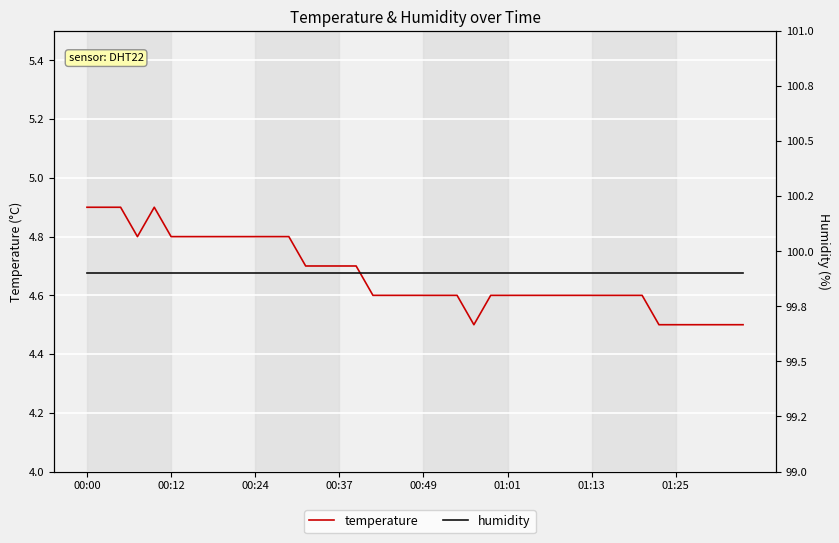

Reading left to right, list all the values displayed in this chart.

temperature: 4.9	4.9	4.9	4.8	4.9	4.8	4.8	4.8	4.8	4.8	4.8	4.8	4.8	4.7	4.7	4.7	4.7	4.6	4.6	4.6	4.6	4.6	4.6	4.5	4.6	4.6	4.6	4.6	4.6	4.6	4.6	4.6	4.6	4.6	4.5	4.5	4.5	4.5	4.5	4.5
humidity: 99.9	99.9	99.9	99.9	99.9	99.9	99.9	99.9	99.9	99.9	99.9	99.9	99.9	99.9	99.9	99.9	99.9	99.9	99.9	99.9	99.9	99.9	99.9	99.9	99.9	99.9	99.9	99.9	99.9	99.9	99.9	99.9	99.9	99.9	99.9	99.9	99.9	99.9	99.9	99.9